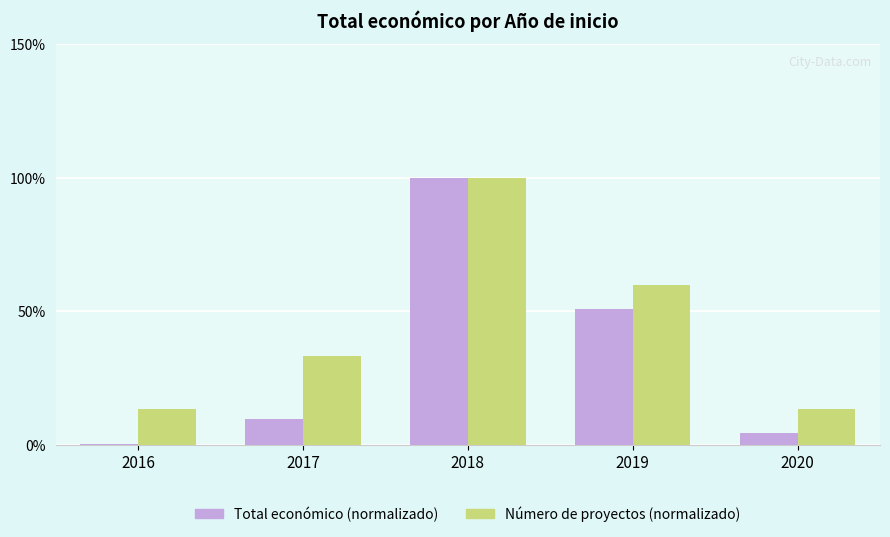

Which series has the largest total across all categories?

Número de proyectos (normalizado)